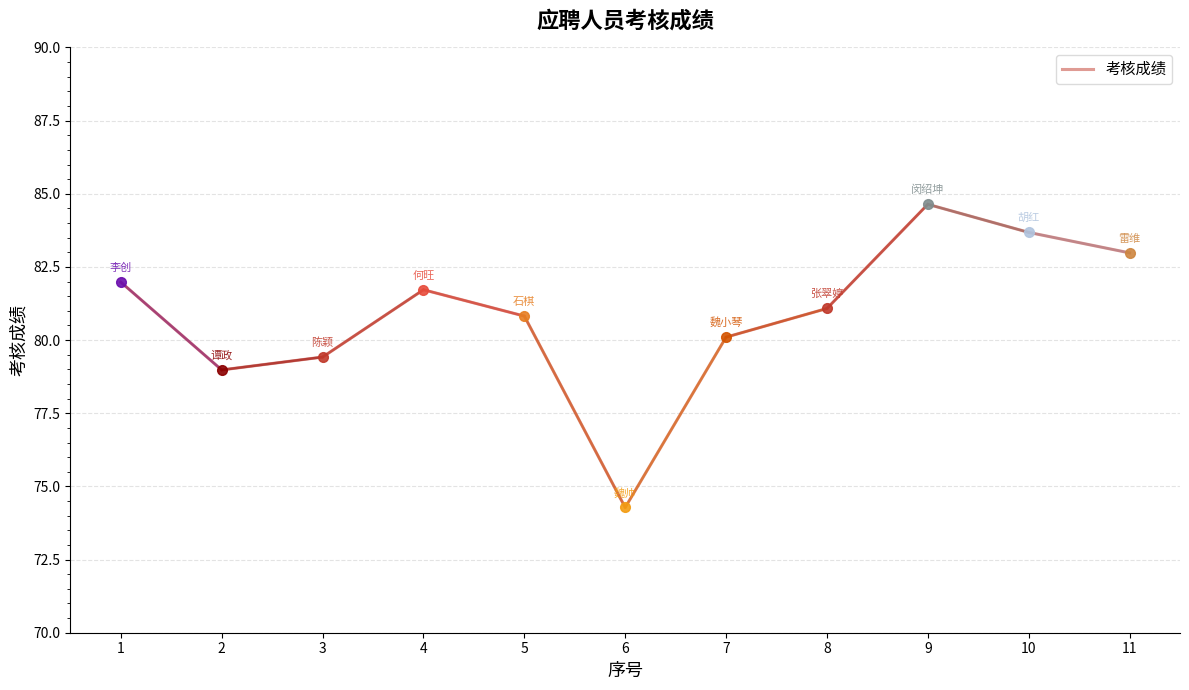

What is the change in value from 4 to 11?

+1.3